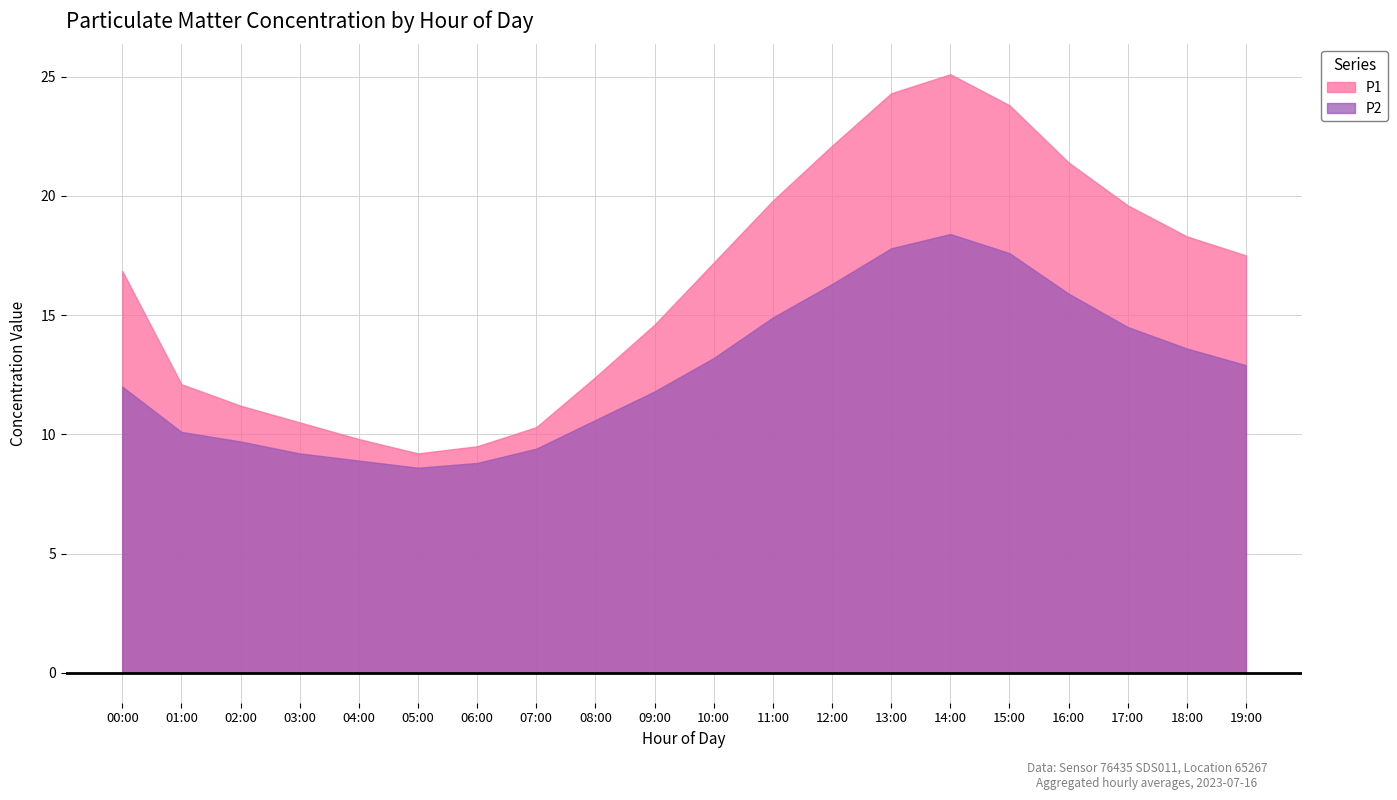

True or false: P1 and P2 cross at least once.

False